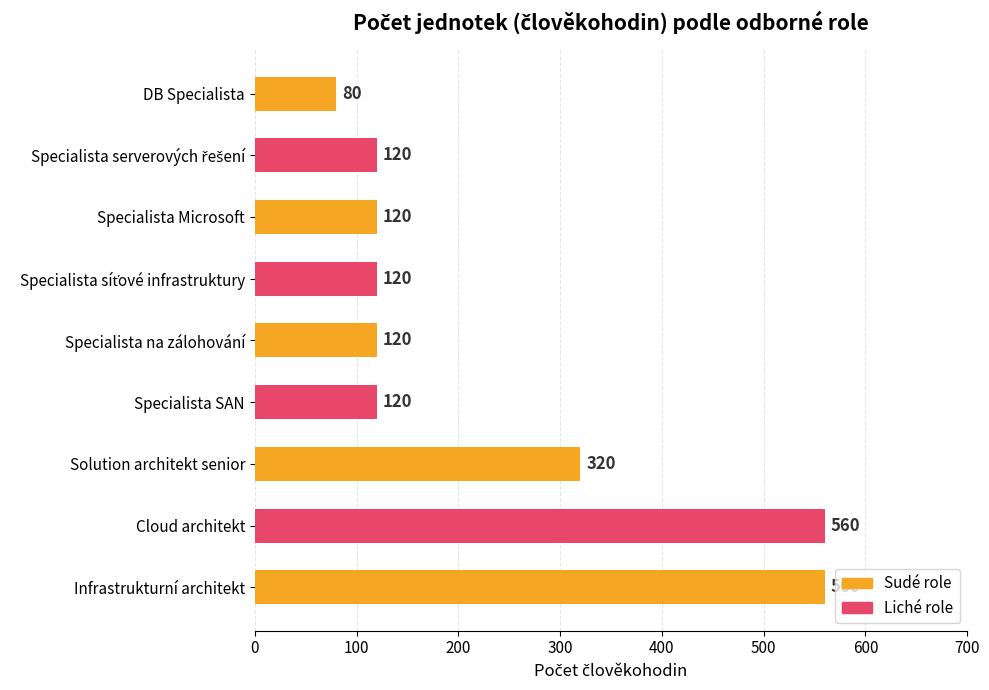

How many series are shown in this chart?

1